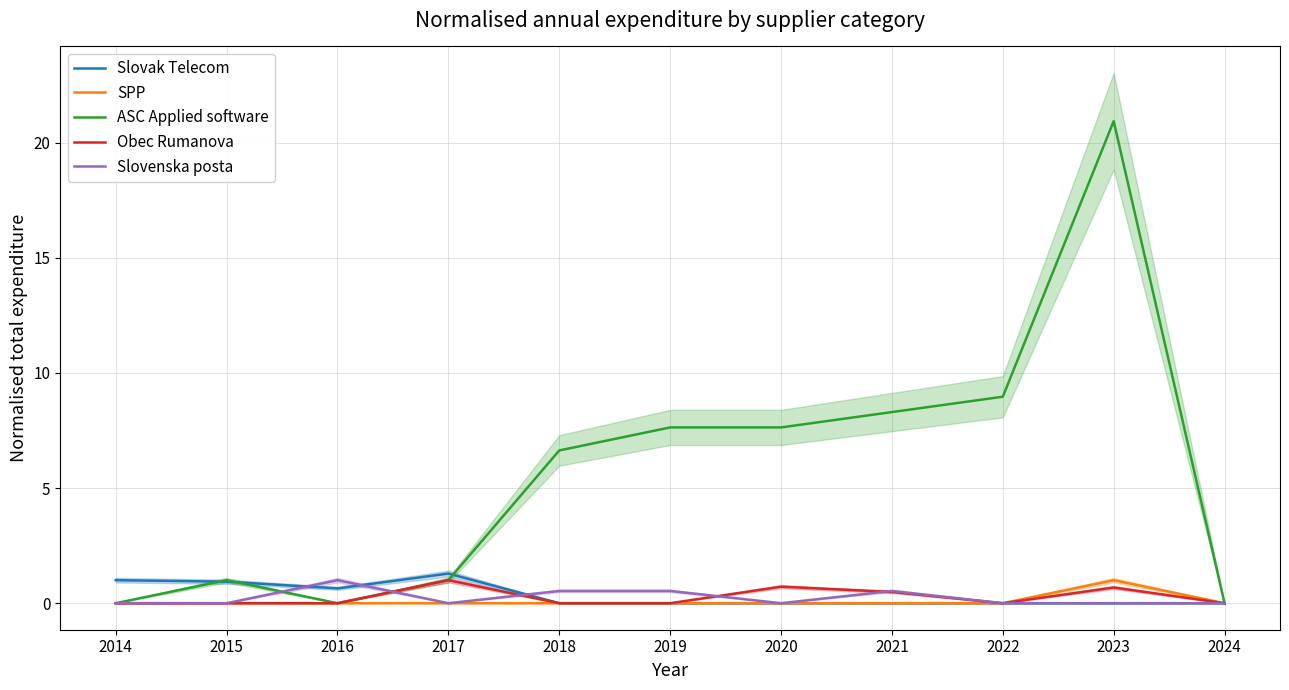

Is it true that Obec Rumanova equals 1.0 at 2017?

True